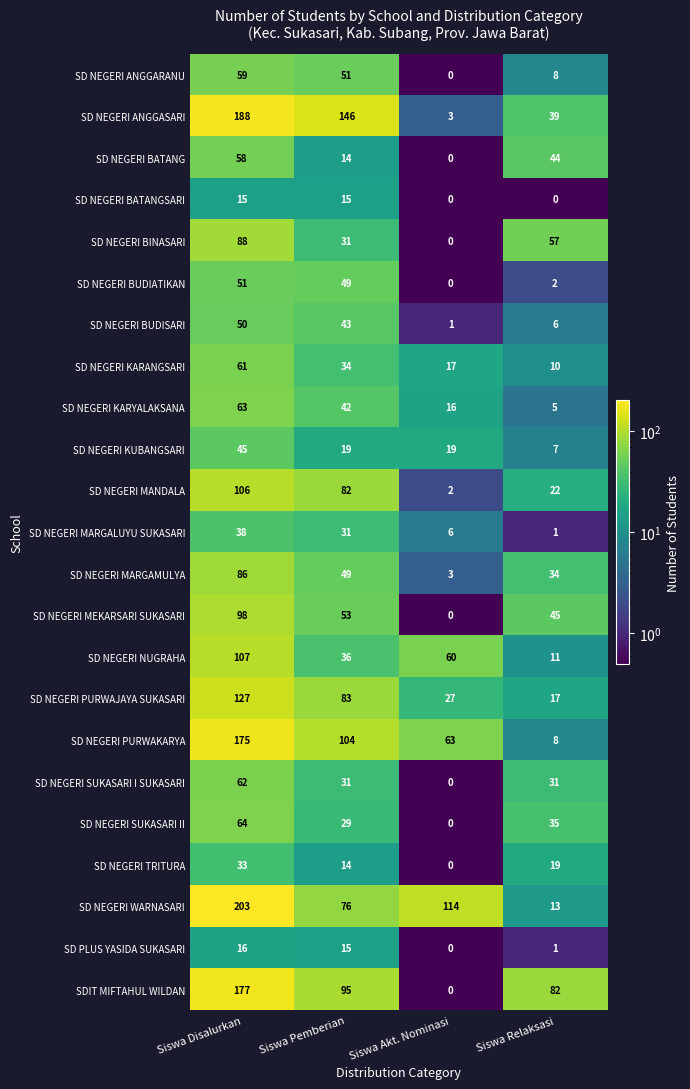

What is the spread (max minus min) of values at Siswa Disalurkan?

188